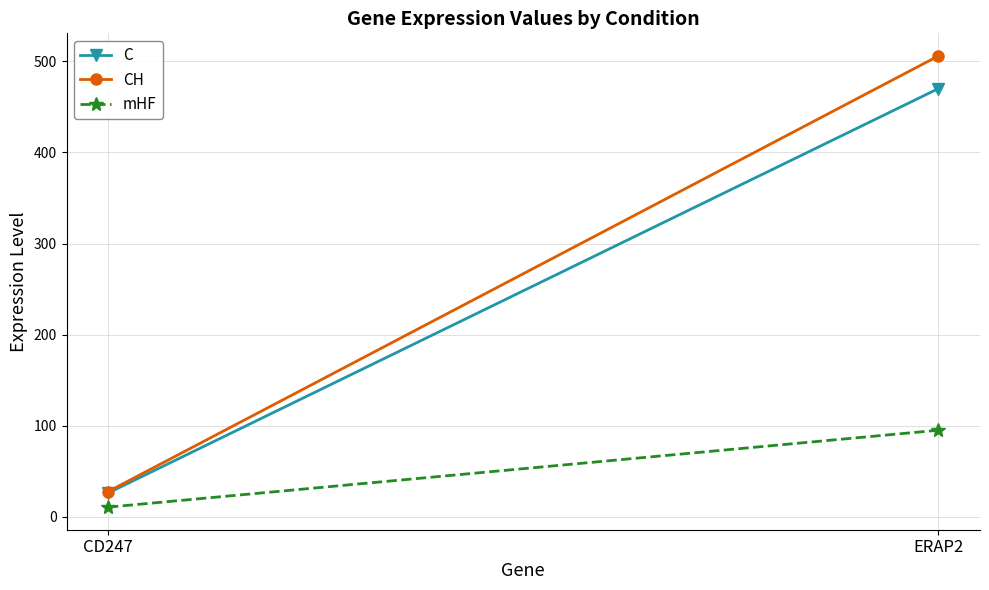

The value of CH at ERAP2 is 506.0. True or false?

True